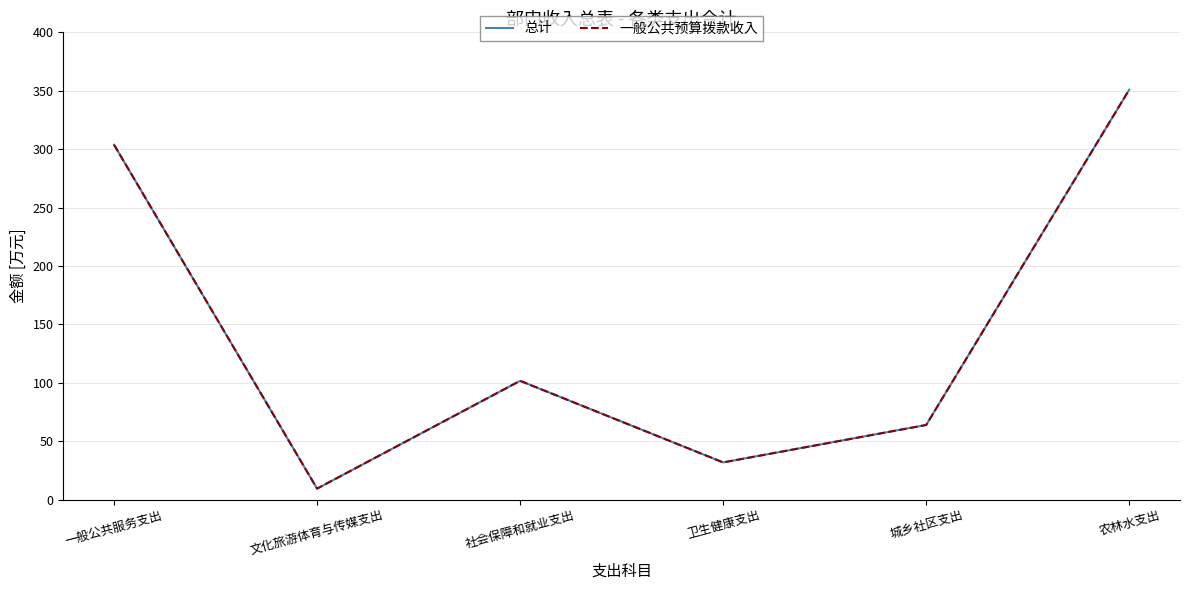

Which has a higher value, 社会保障和就业支出 or 卫生健康支出?

社会保障和就业支出